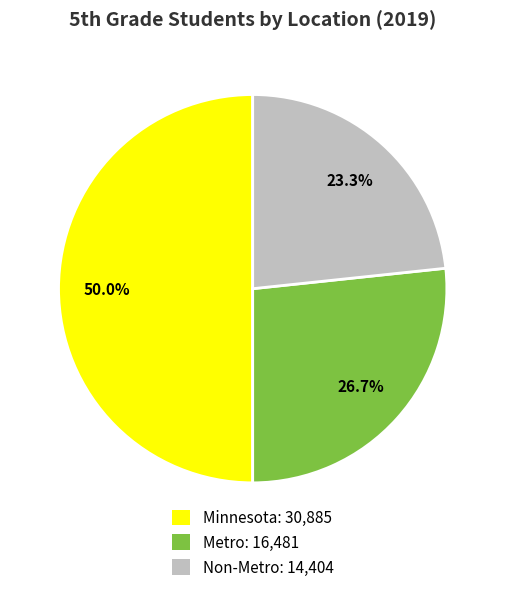

Approximately how many times larger is the value at Minnesota: 30,885 compared to Non-Metro: 14,404?

2.1